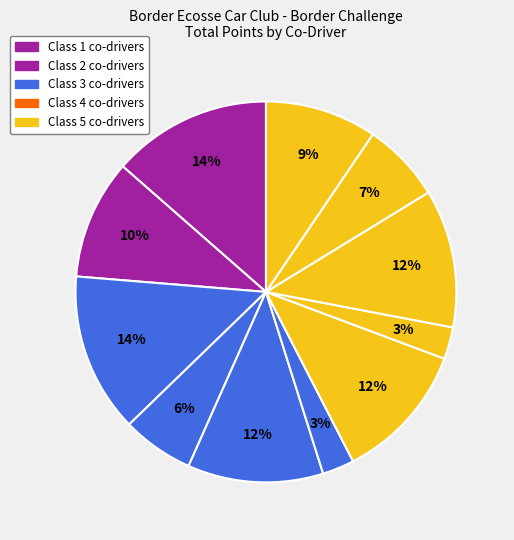

Rank the categories by value from lowest to highest.

Murray Milne, David O'Brien, Graeme Meins, Craig Wallace, Richard Wardle, Mike Dickson, Ross Hynd, Callum Redpath, Greg McCutcheon, Charley Sayer Payne, Caroline Will, Harry Marchbank, Callum Atkinson